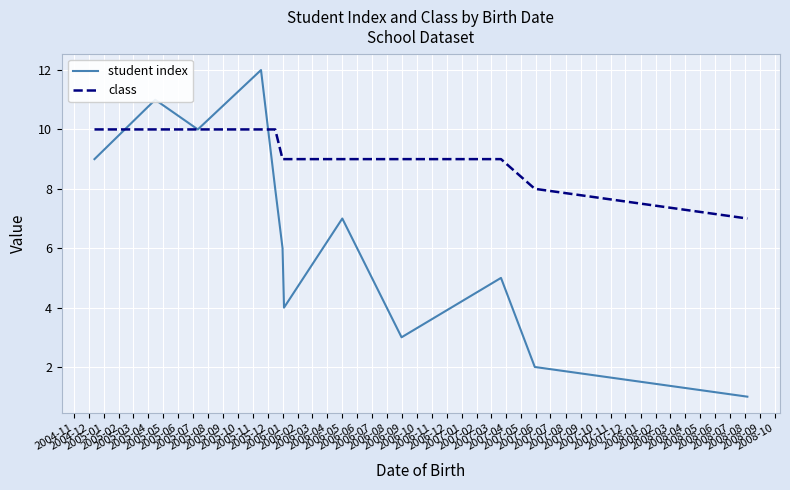

Reading right to left, extract all data points from this chart.

student index: 1	2	5	3	7	4	6	8	12	10	11	9
class: 7	8	9	9	9	9	9	10	10	10	10	10